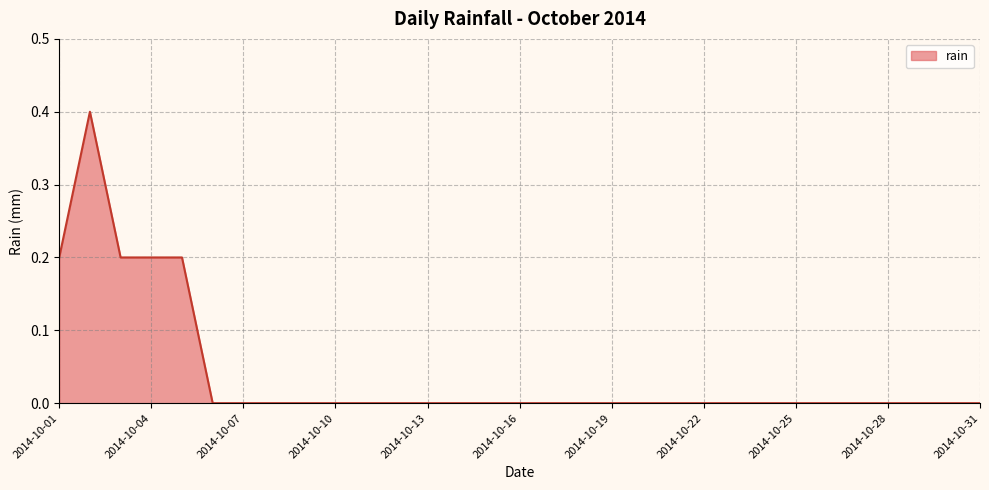

Does the chart have visible grid lines?

Yes